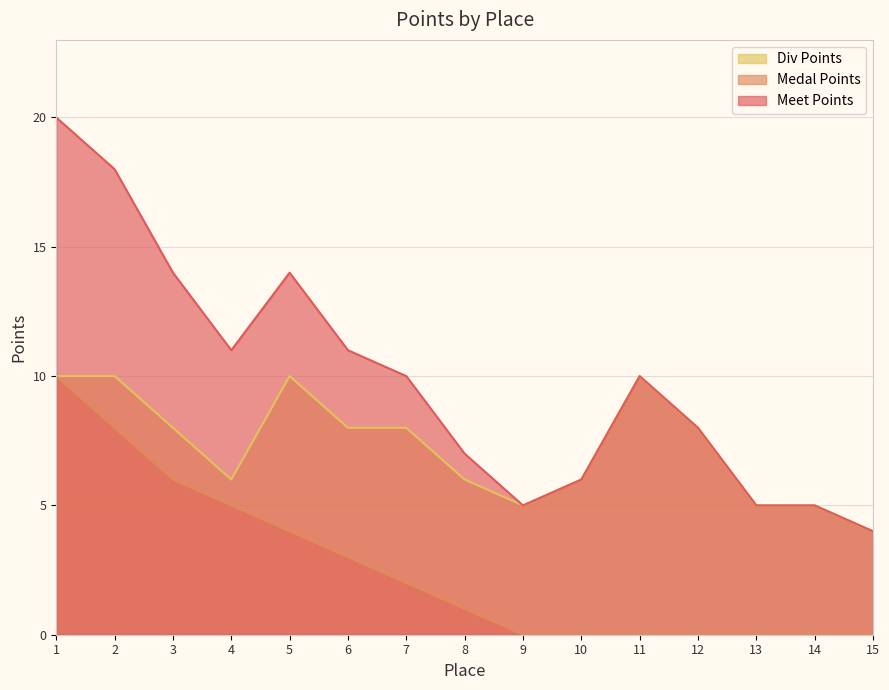

What are all the series names shown in the legend?

Div Points, Medal Points, Meet Points